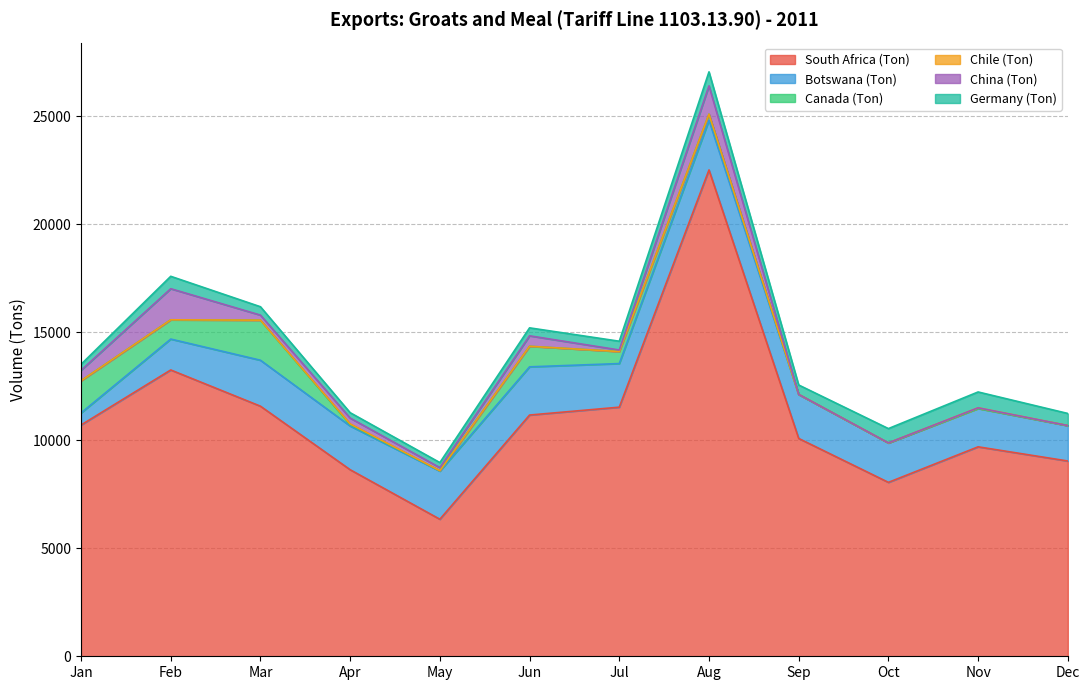

What is the average value of the Chile (Ton) series?

5.2